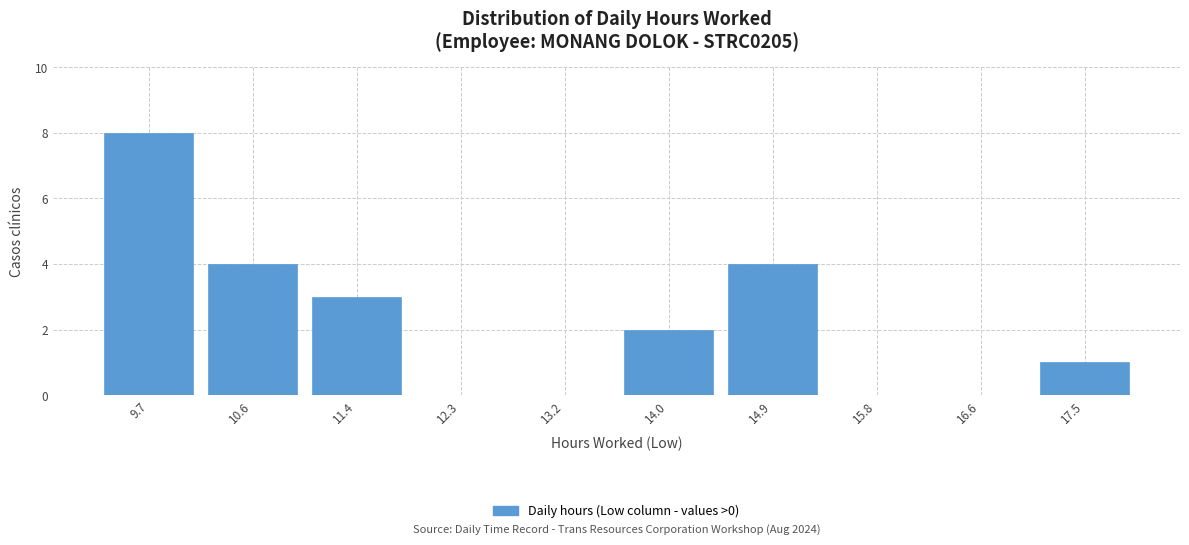

Over which range of the x-axis is the bar tallest?

9.25 to 10.12